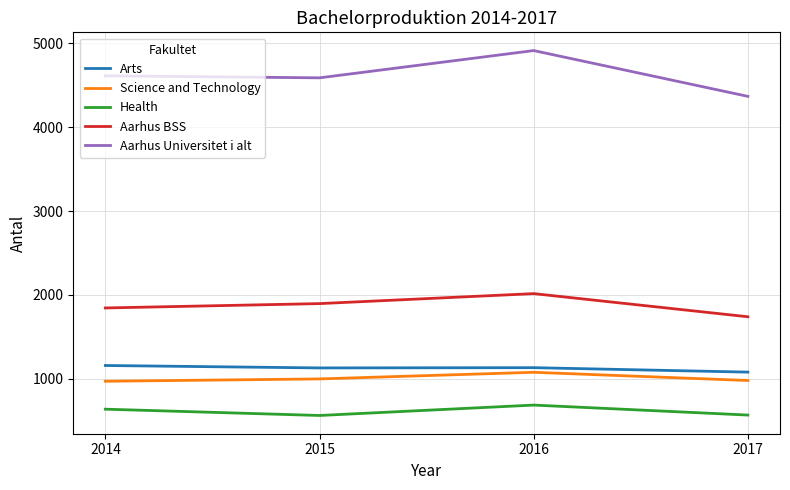

The value of Arts at 2016 is 1534. True or false?

False